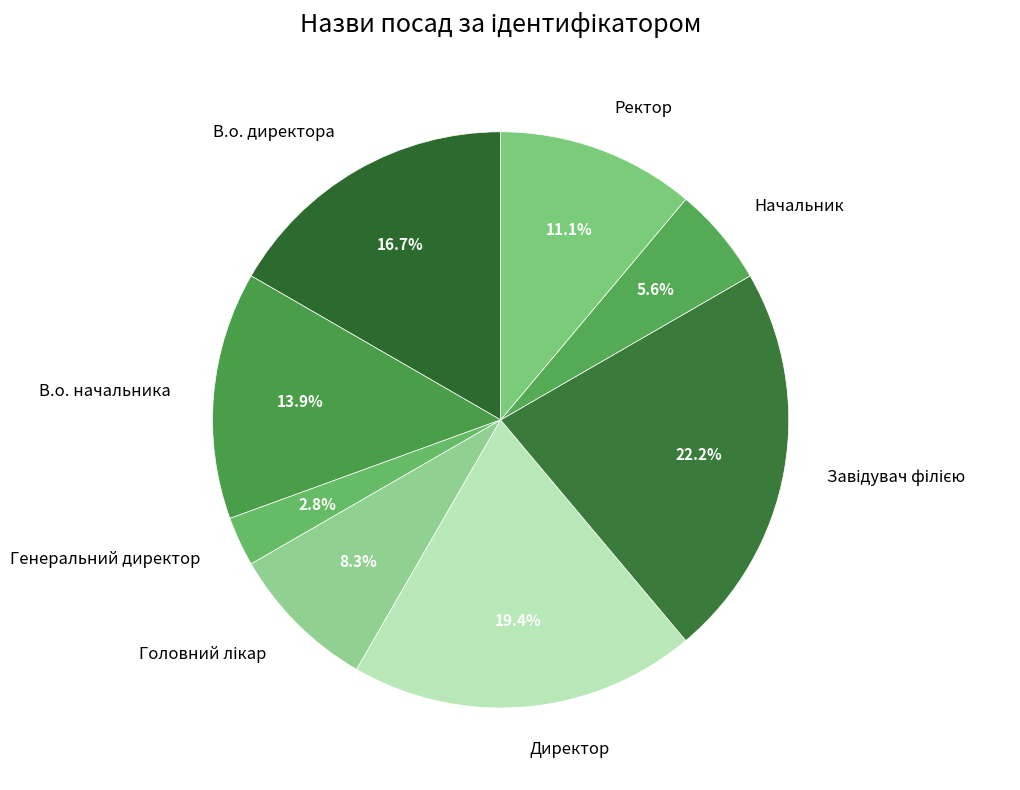

What percentage is the Генеральний директор slice, to the nearest percent?

3%